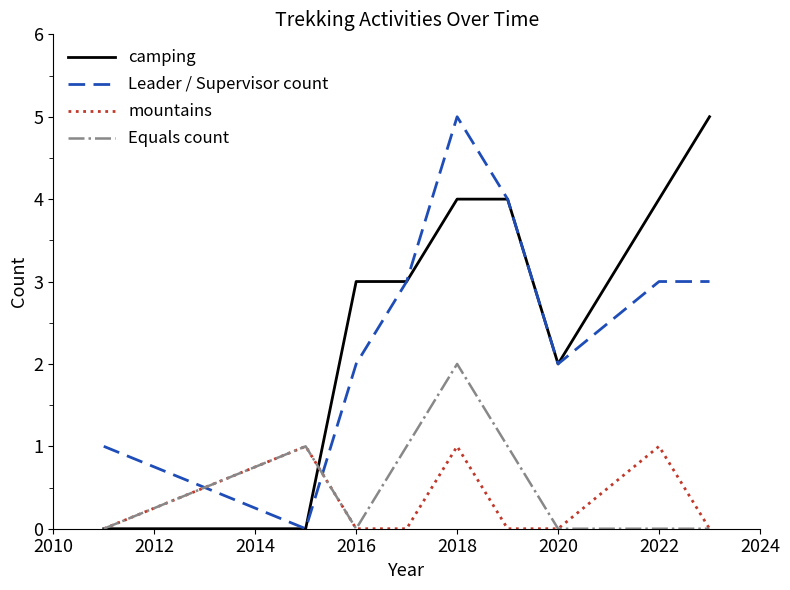

How many times do Leader / Supervisor count and mountains cross each other?

2